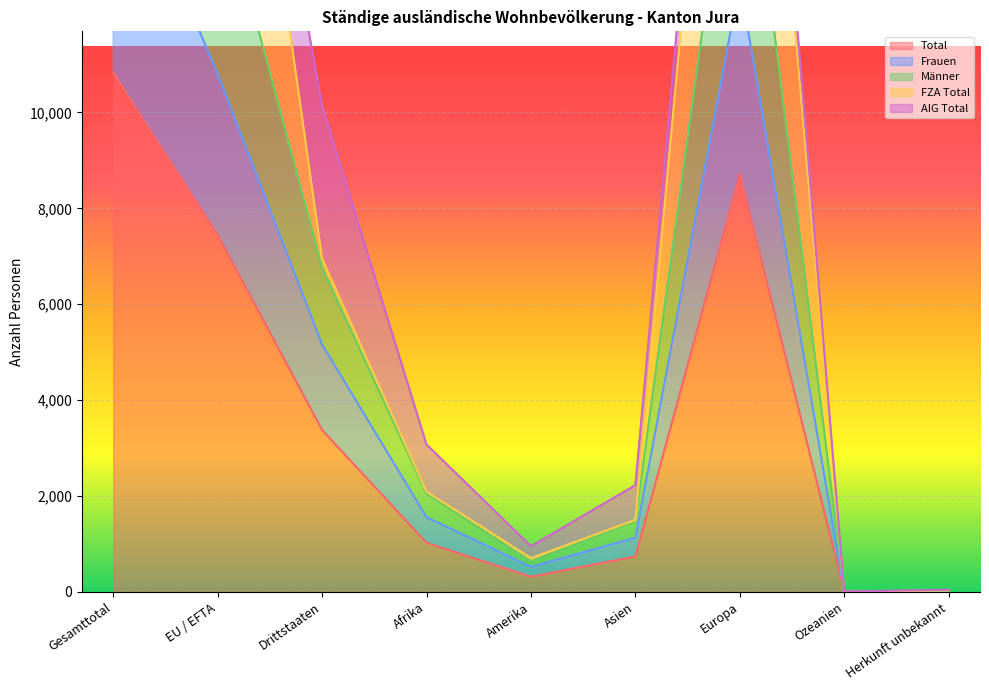

What is the value of the Frauen point at the 1st from the left?

15956